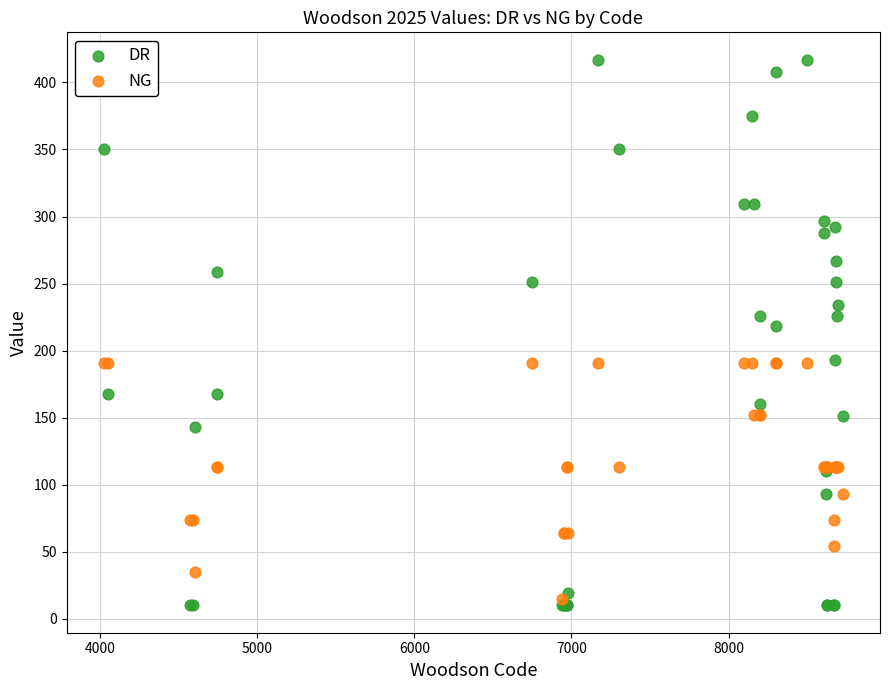

In the DR series, what Y value is closest to 213?

218